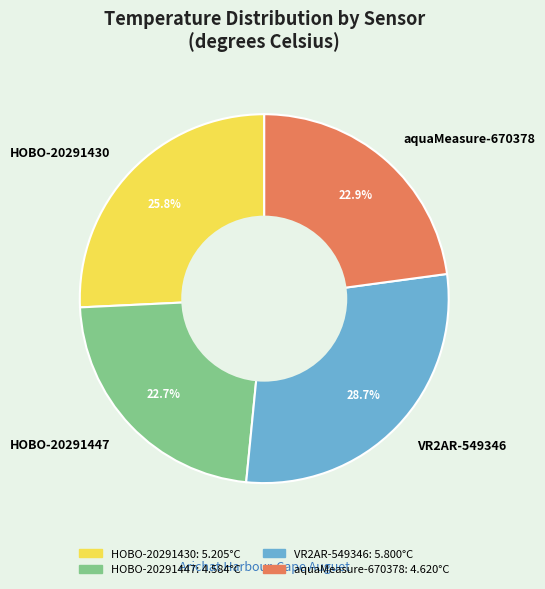

Which slice is the largest?

VR2AR-549346